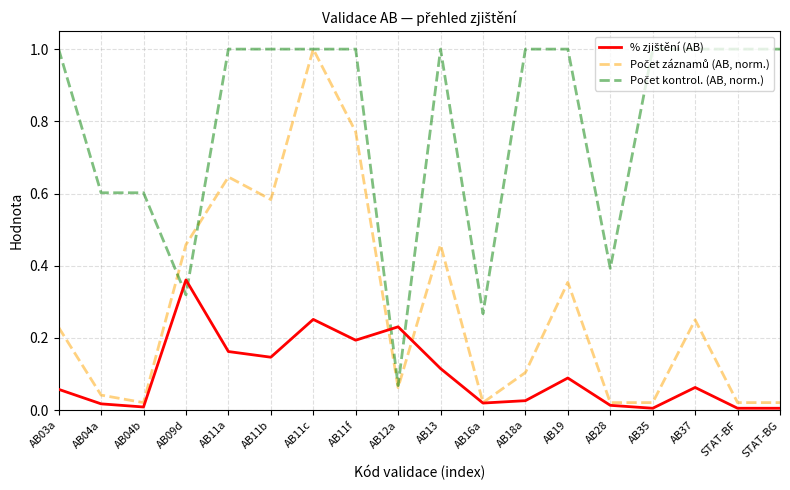

What position from the left is AB18a?

12